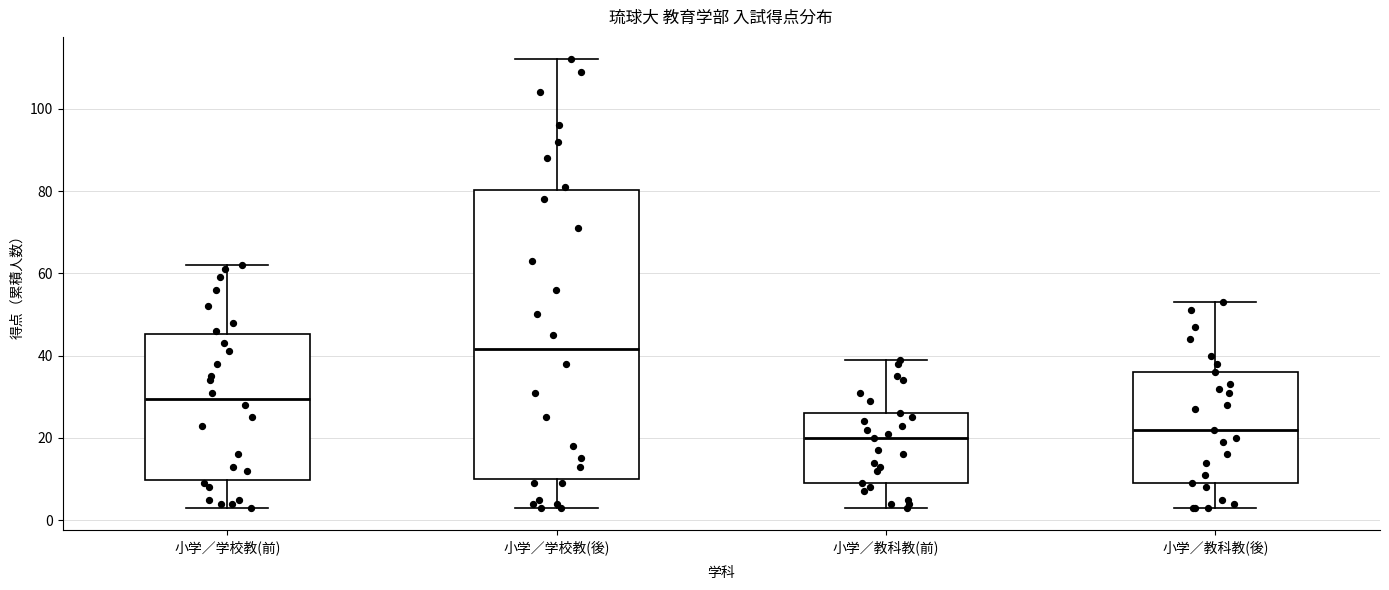

Reading left to right, transcribe this box plot: for each box, give where its median line is, the range the box spans, and where its two whiskers end, as read against the y-axis. The values are not printed on the chart, so give them approximately, as read against the axis.

小学／学校教(前): median 30, box 10 to 46, whiskers 4 to 62
小学／学校教(後): median 42, box 10 to 80, whiskers 4 to 112
小学／教科教(前): median 20, box 10 to 26, whiskers 4 to 40
小学／教科教(後): median 22, box 10 to 36, whiskers 4 to 54